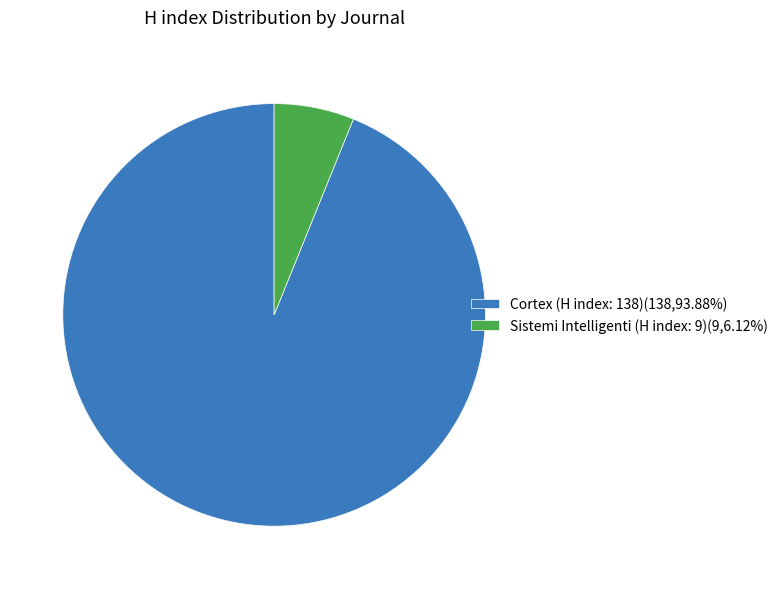

Which slice represents more than half of the pie?

Cortex (H index: 138)